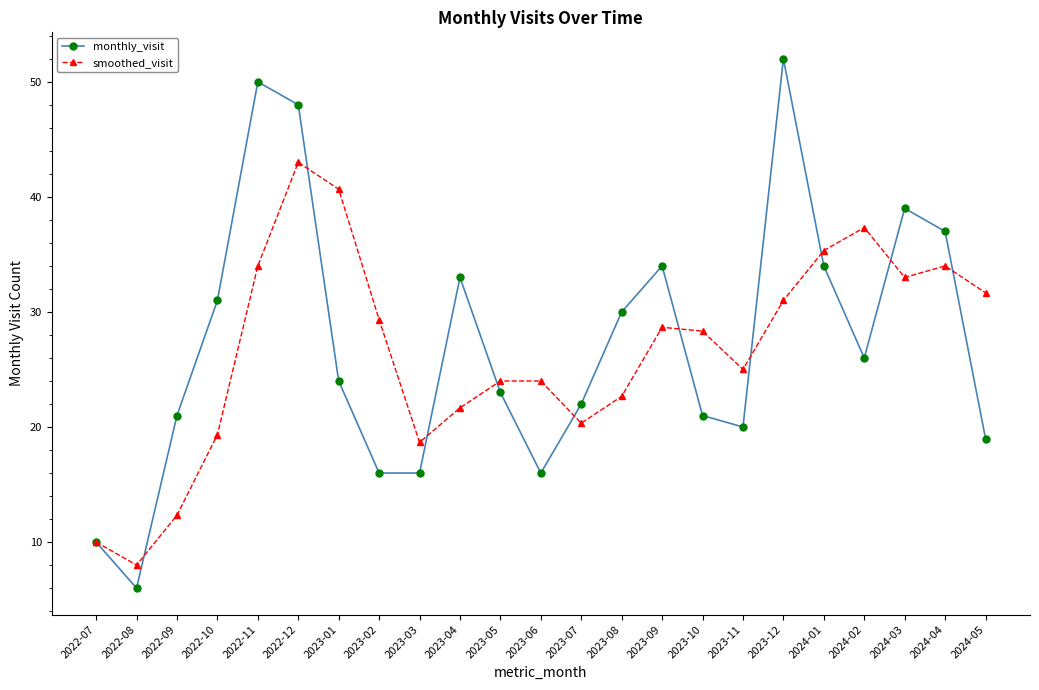

At how many categories does at least one series exceed 49?

2